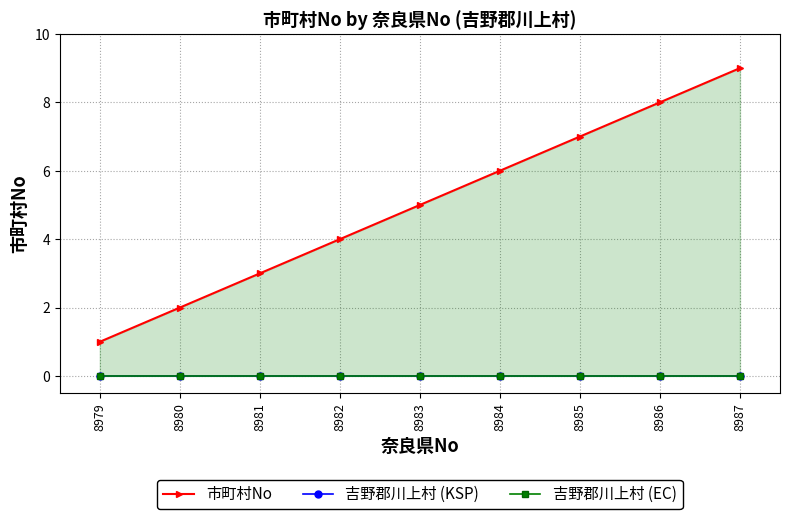

Count the number of categories in the chart.

9